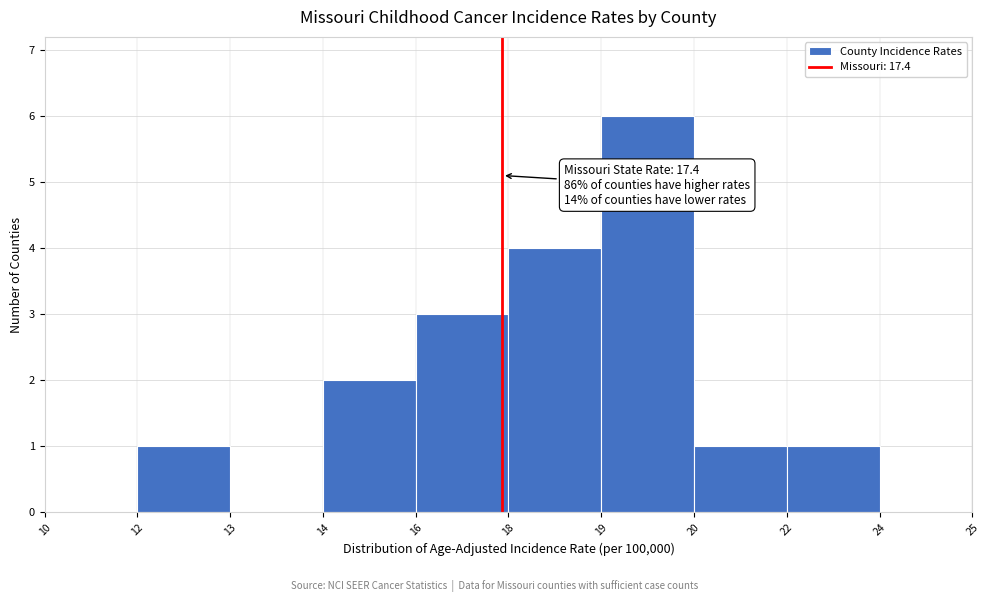

Reading left to right, extract all data points from this chart.

10=0	12=1	13=0	14=2	16=3	18=4	19=6	20=1	22=1